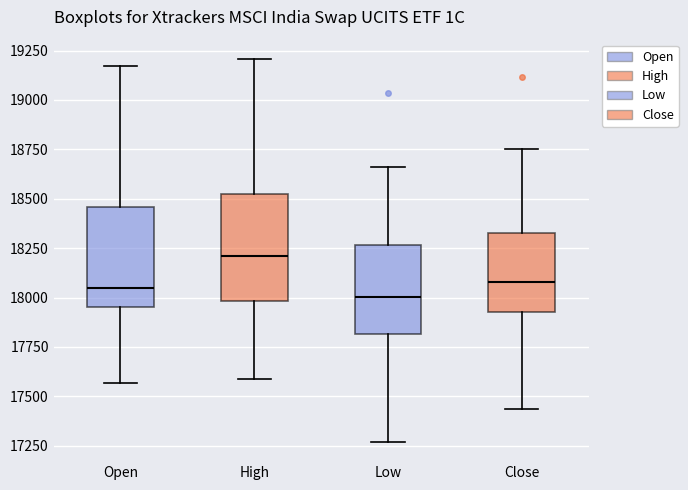

Reading left to right, read every box against the y-axis: the position of its median line, the range the box covers, and the ends of its whiskers. The values are not printed on the chart, so give them approximately, as read against the axis.

Open: median 18050, box 17950 to 18450, whiskers 17550 to 19150
High: median 18200, box 18000 to 18500, whiskers 17600 to 19200
Low: median 18000, box 17800 to 18250, whiskers 17250 to 18650
Close: median 18100, box 17950 to 18350, whiskers 17450 to 18750